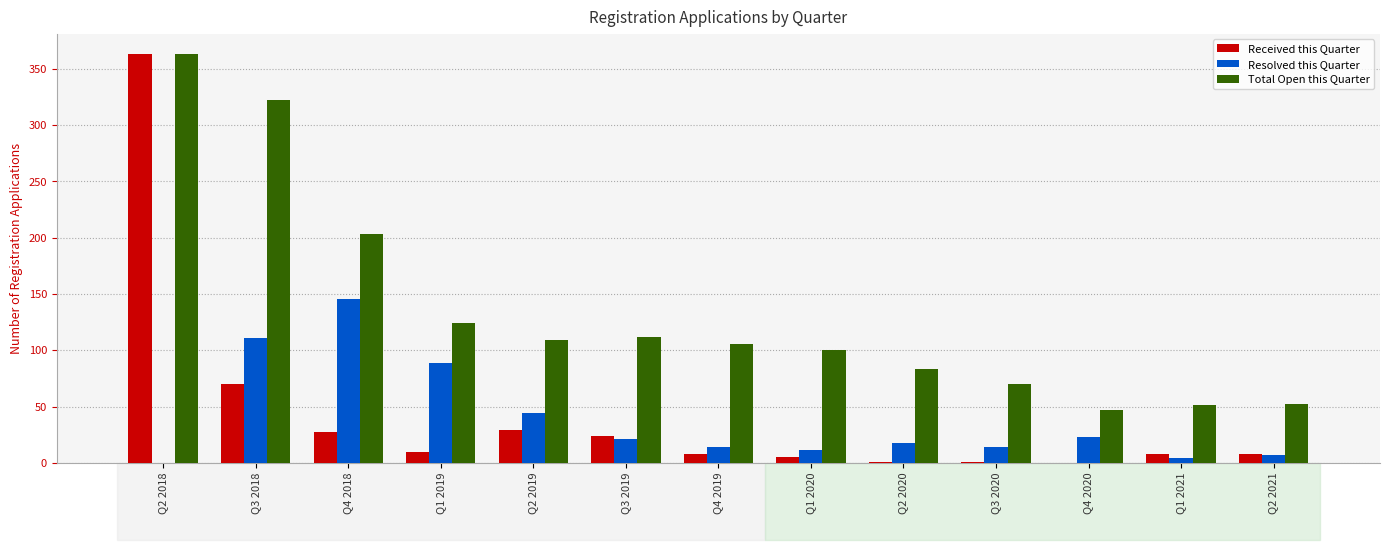

At which label does Received this Quarter first exceed 8?

Q2 2018